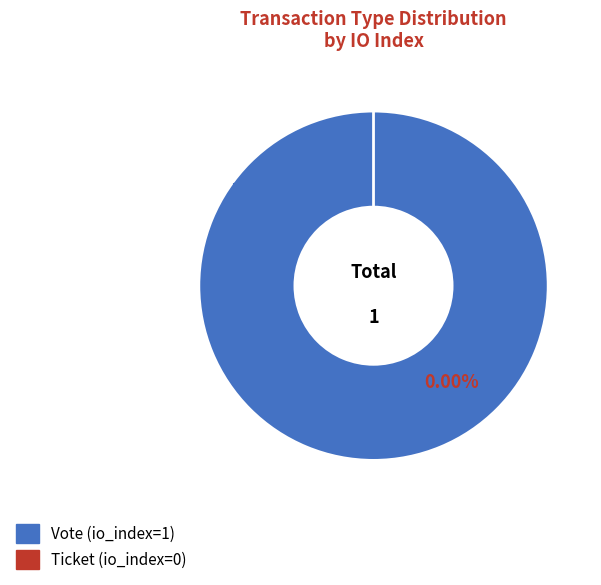

Is it true that Ticket is 0% of the pie?

True